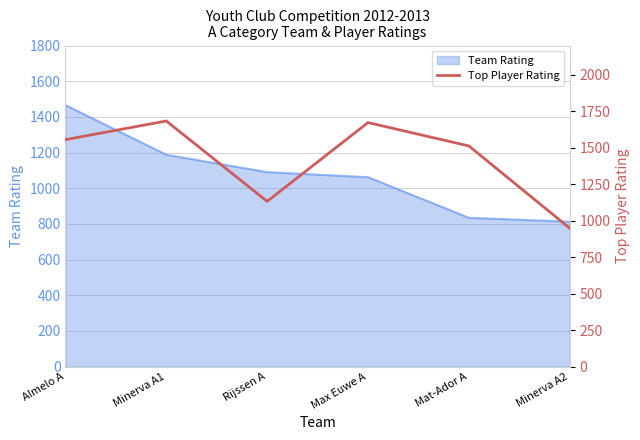

What is the sum of all values?

8502